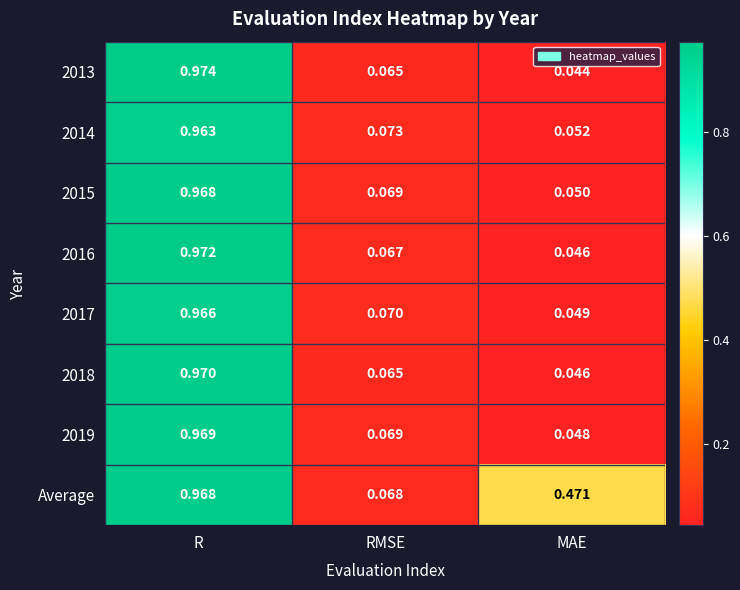

List the labels in order of 2018 value, smallest first.

MAE, RMSE, R